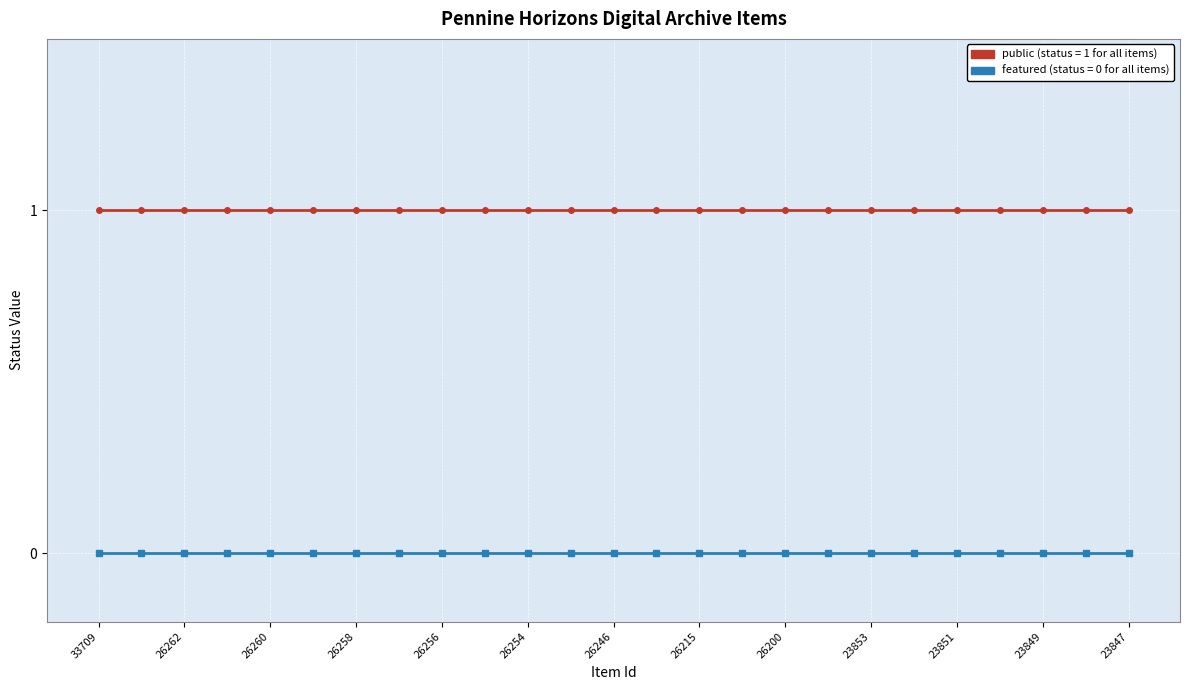

How many distinct data groups are displayed?

2